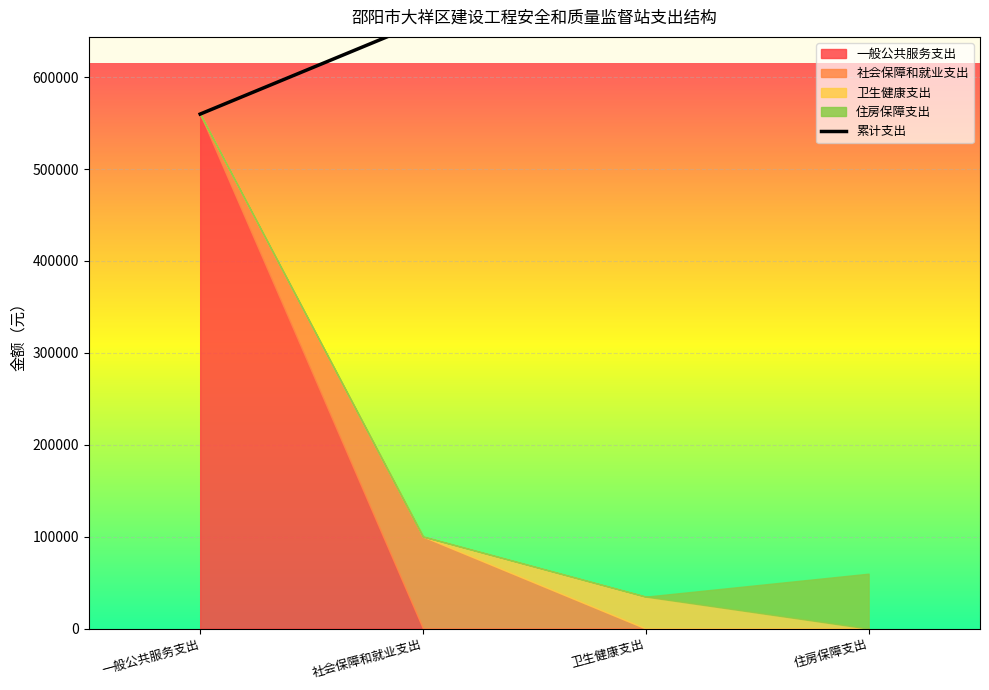

Reading right to left, what are all the values shown in this chart?

754557.5	694792.1	660003.9	559813.2